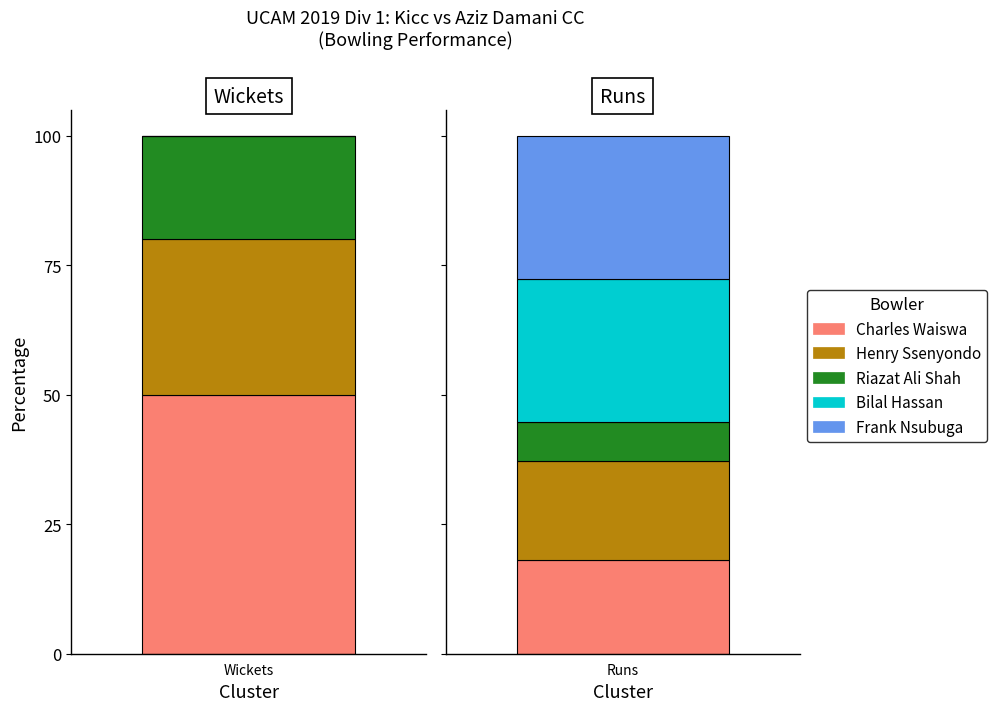

What is the approximate value of Charles Waiswa at Runs?

19